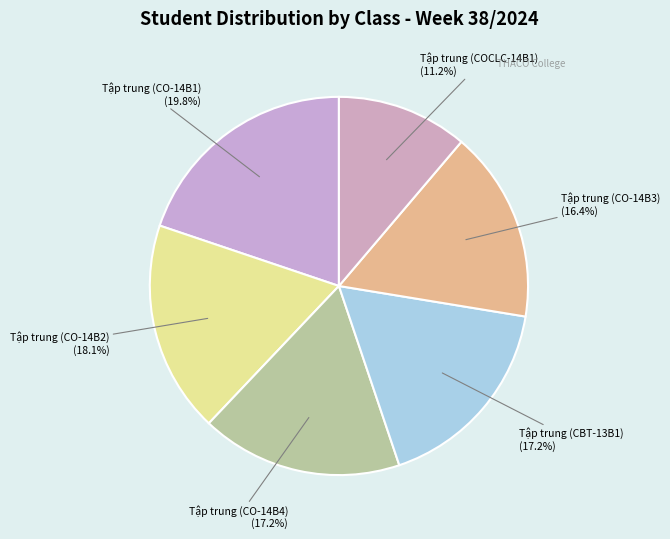

How many segments does this pie chart have?

6